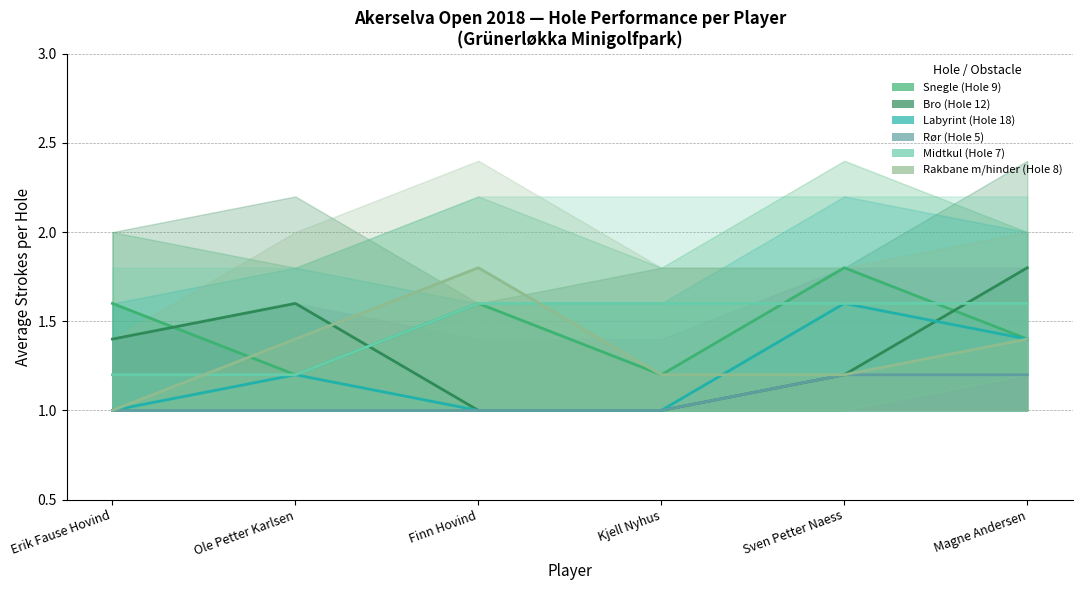

Does the chart display data point markers on the line(s)?

No